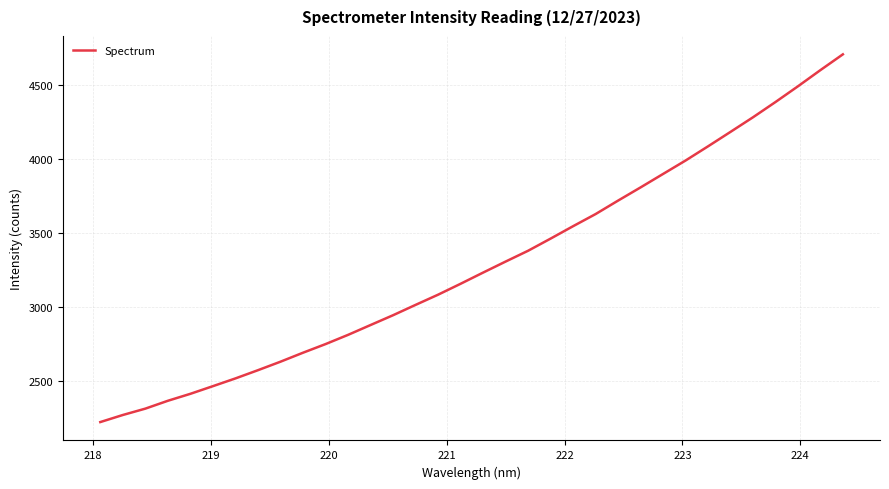

What is the minimum value shown in the chart?

2225.7